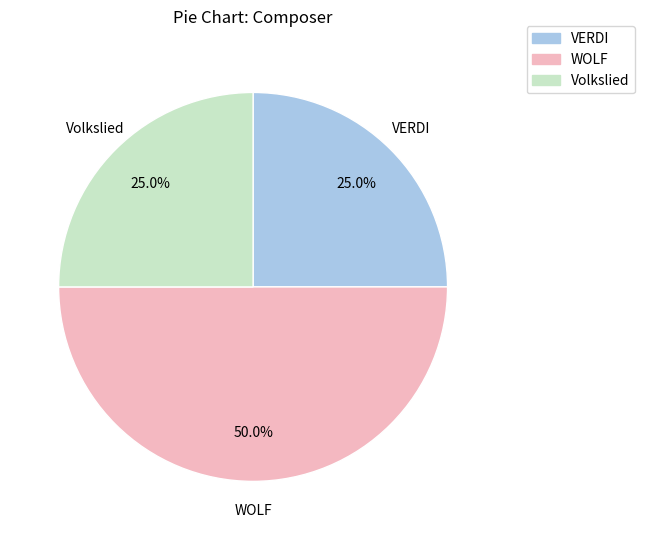

What percentage is the WOLF slice, to the nearest percent?

50%